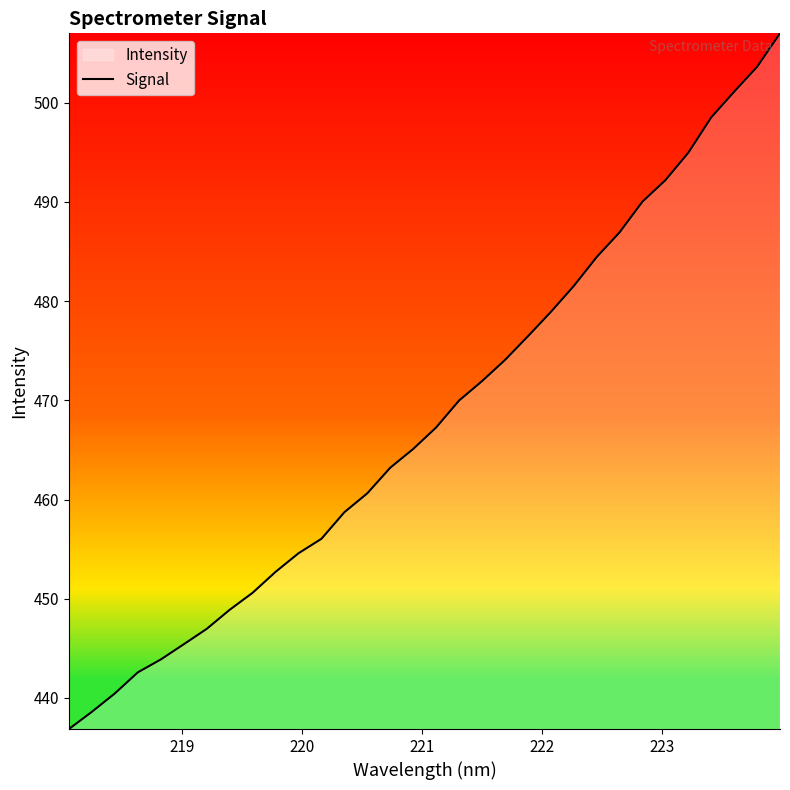

What is the maximum value shown in the chart?

507.0